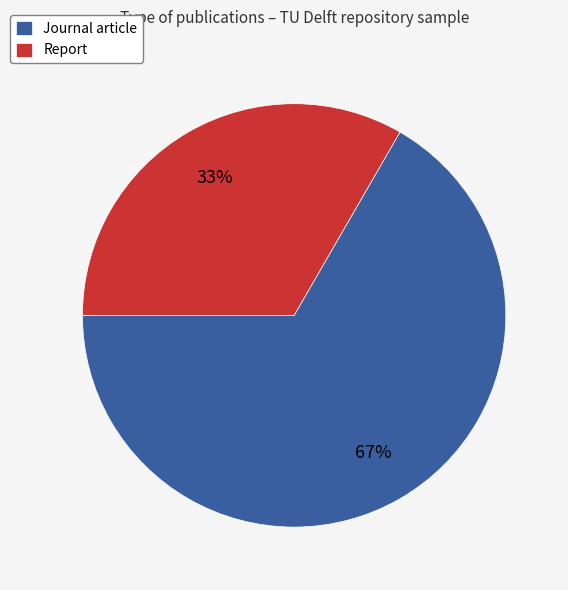

What is the smallest slice in the pie chart?

Report